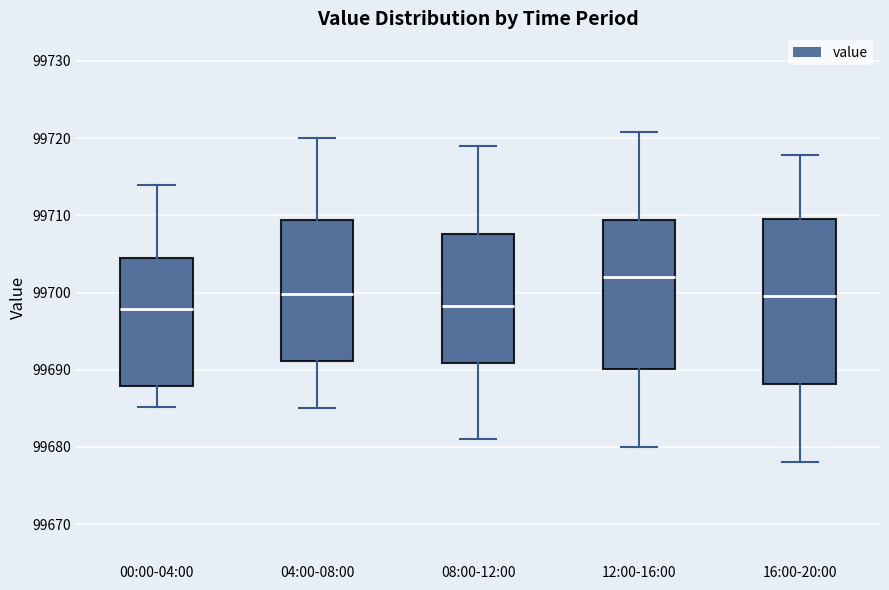

Where is the lower edge of the box for 08:00-12:00 on the y-axis? The values are not printed on the chart, so give them approximately, as read against the axis.

99691